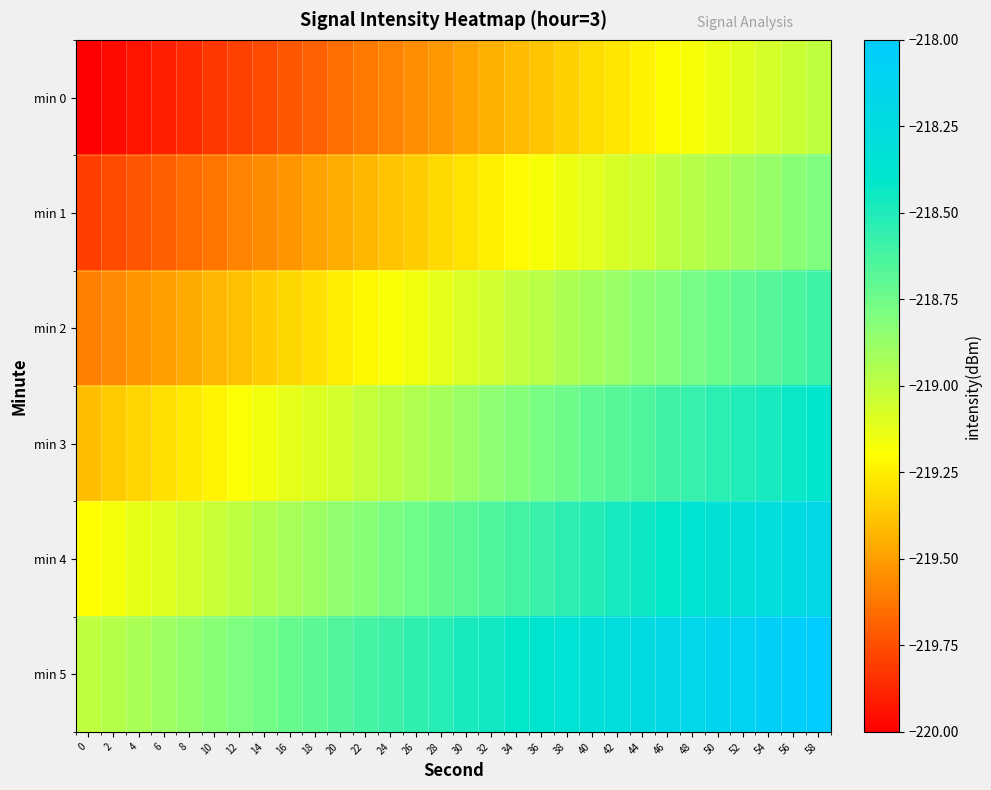

What is the total value across all series at 8?

-1316.2